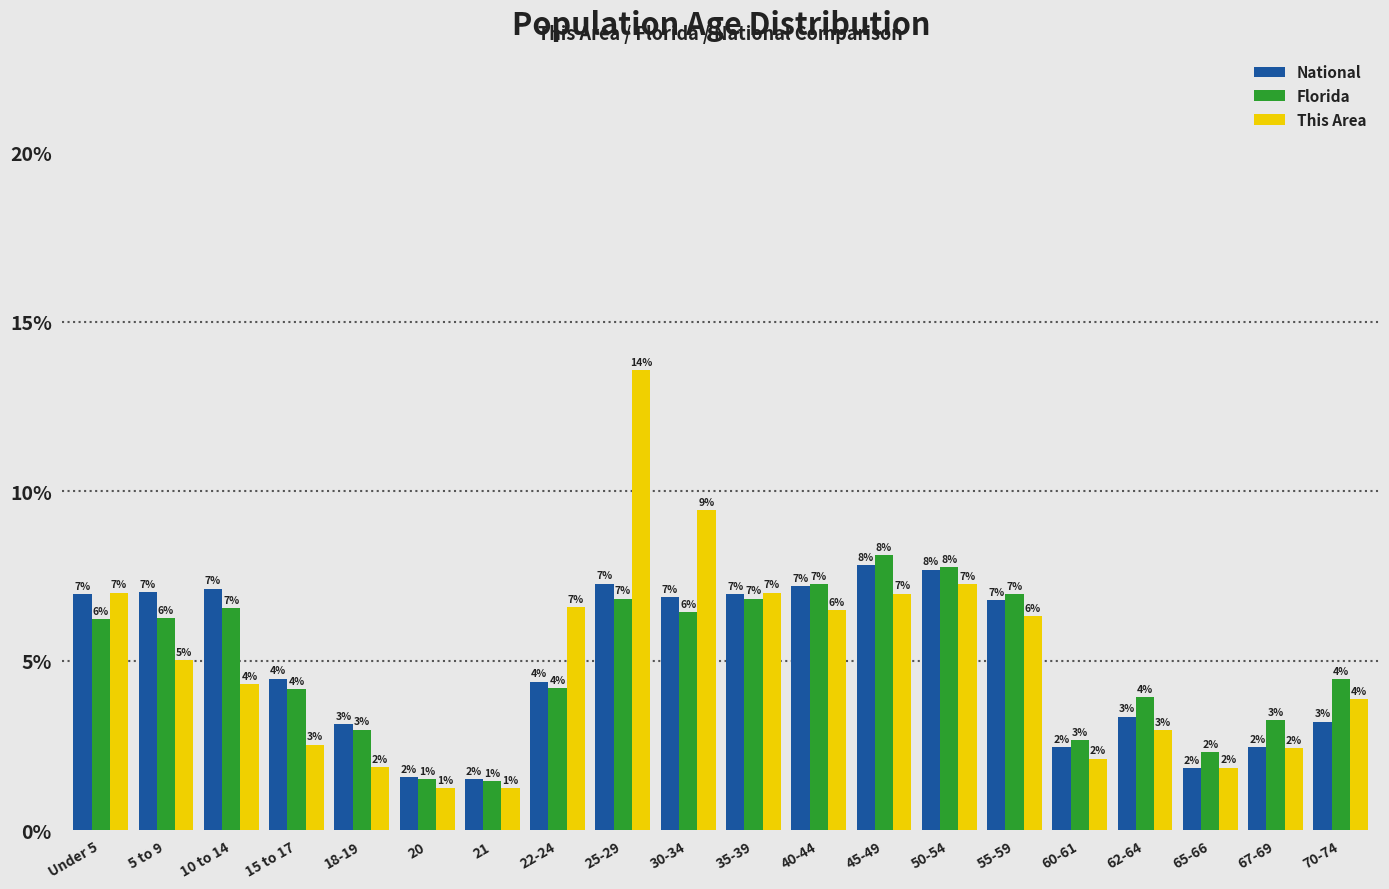

What are all the series names shown in the legend?

National, Florida, This Area